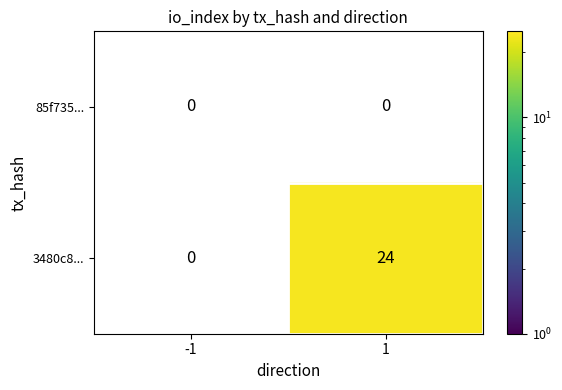

What is the sum of the 3480c8... values at -1 and 1?

24